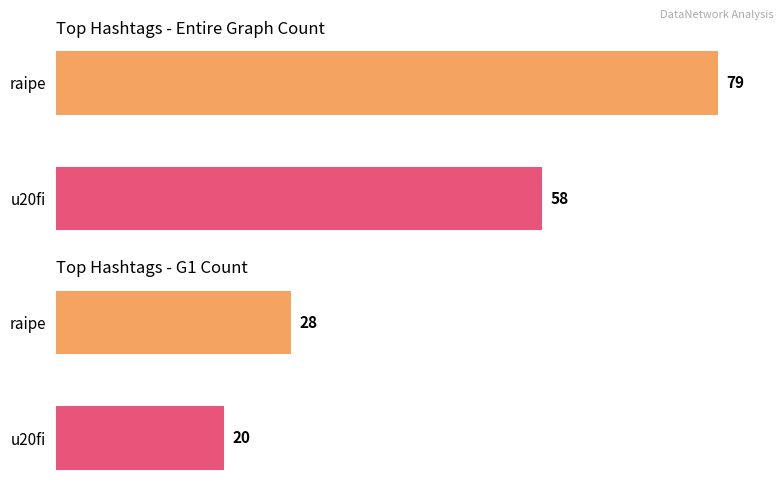

What is the difference between the highest and lowest values at raipe?

51